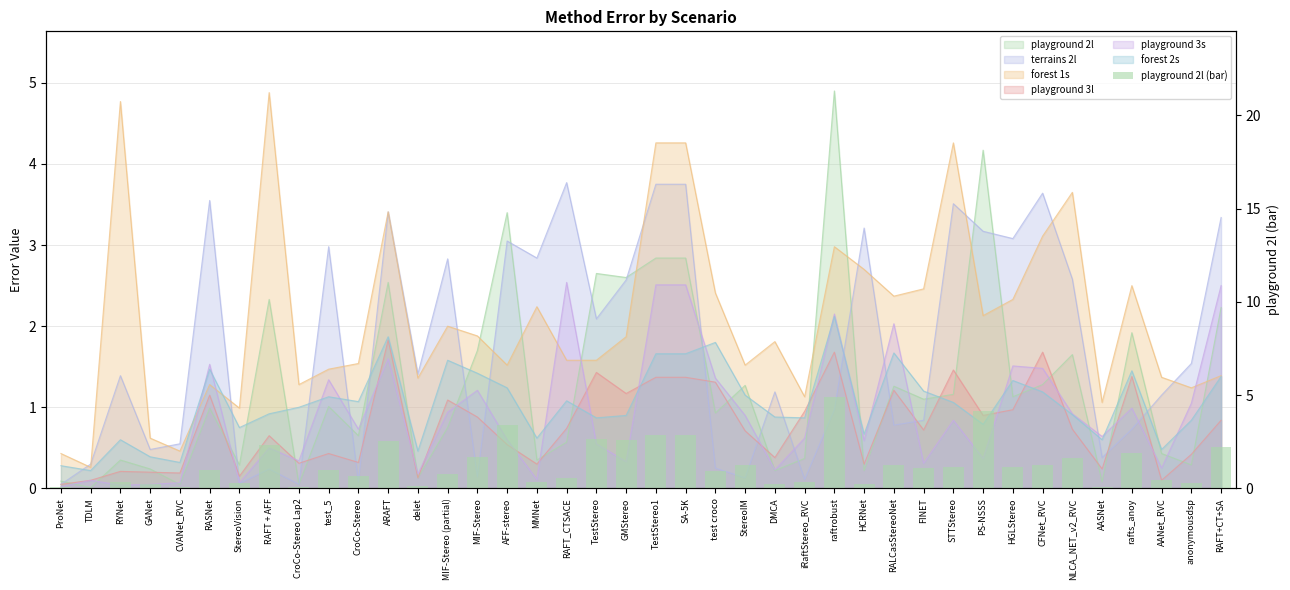

List the labels in order of value, smallest first.

TDLM, CVANet_RVC, CroCo-Stereo Lap2, AASNet, ProNet, delet, DMCA, HCRNet, GANet, StereoVision, anonymousdsp, RYNet, MMNet, iRaftStereo_RVC, AANet_RVC, RAFT_CTSACE, CroCo-Stereo, MIF-Stereo (partial), test croco, RASNet, test_5, FINET, HGLStereo, STTStereo, RALCasStereoNet, StereoIM, CFNet_RVC, NLCA_NET_v2_RVC, MIF-Stereo, rafts_anoy, RAFT+CT+SA, RAFT + AFF, ARAFT, GMStereo, TestStereo, TestStereo1, SA-5K, AFF-stereo, PS-NSSS, raftrobust